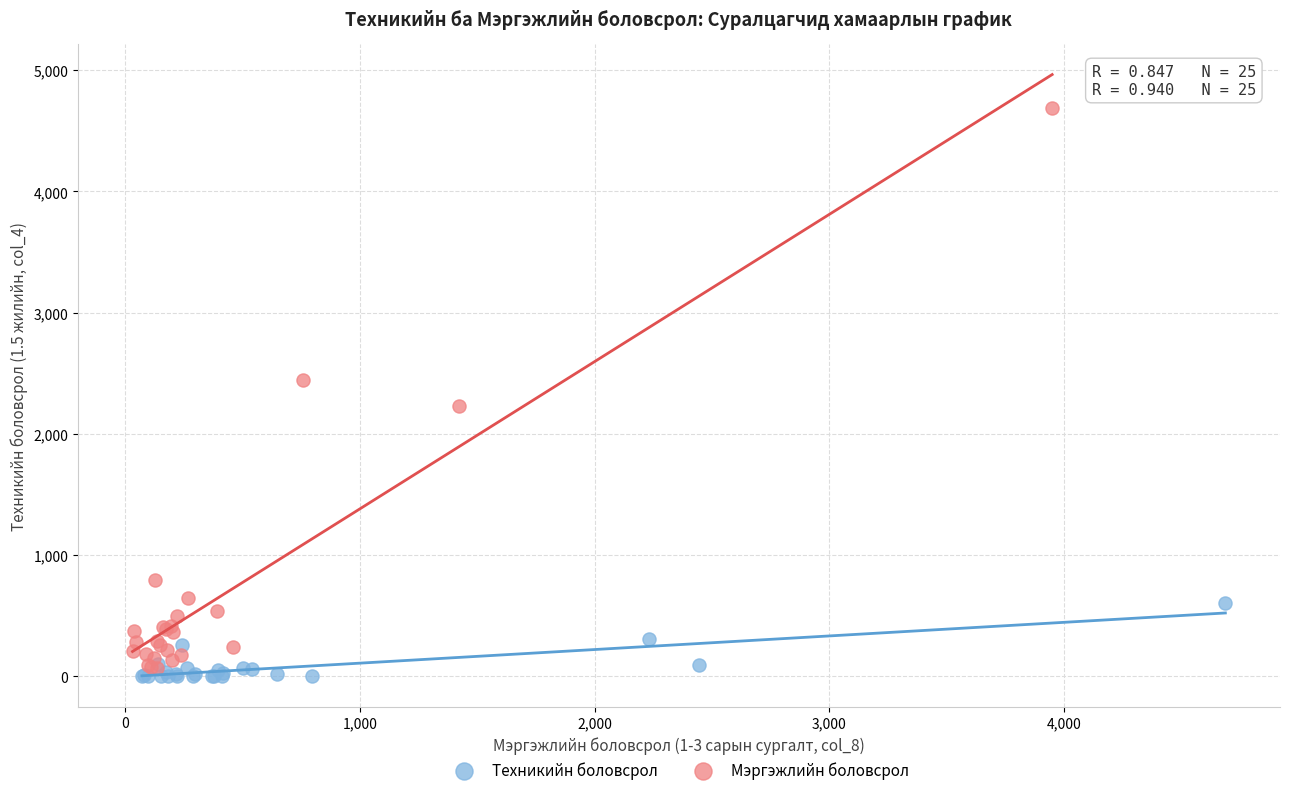

Which series has the largest Y range (max minus min)?

Мэргэжлийн боловсрол